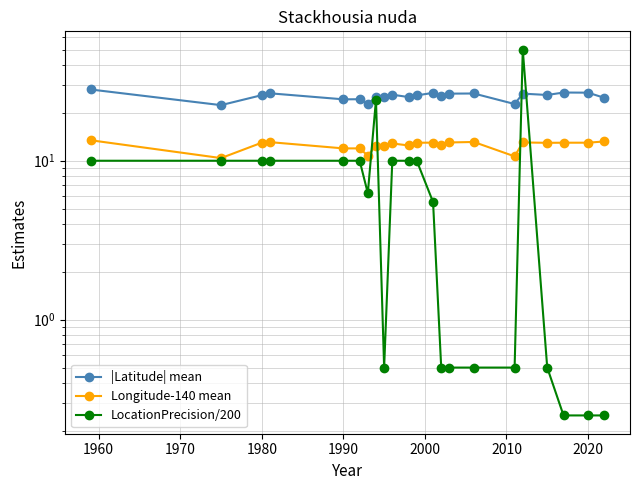

How many times do LocationPrecision/200 and |Latitude| mean cross each other?

2